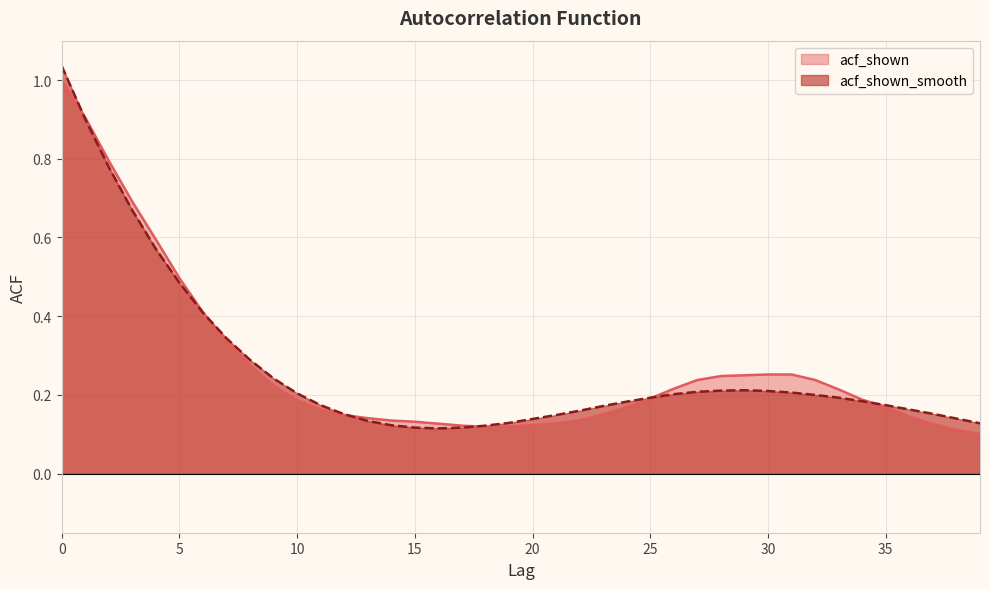

What is the total value across all series at 14?

0.3